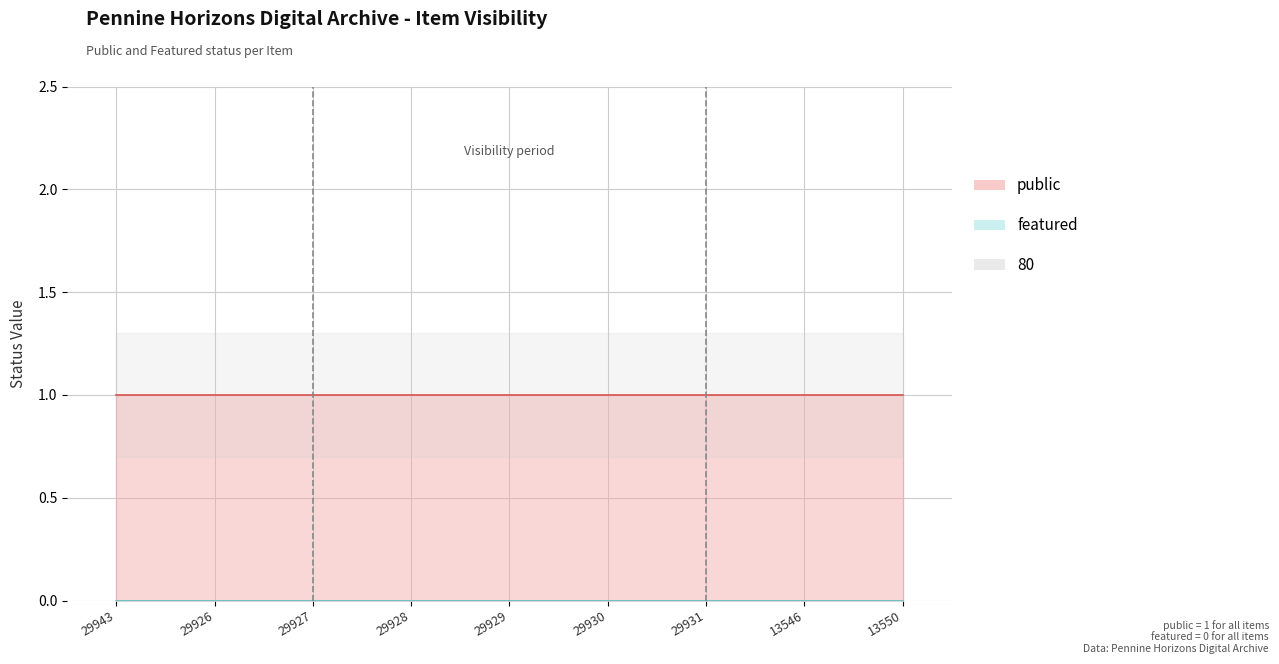

At how many categories does at least one series exceed 0?

9